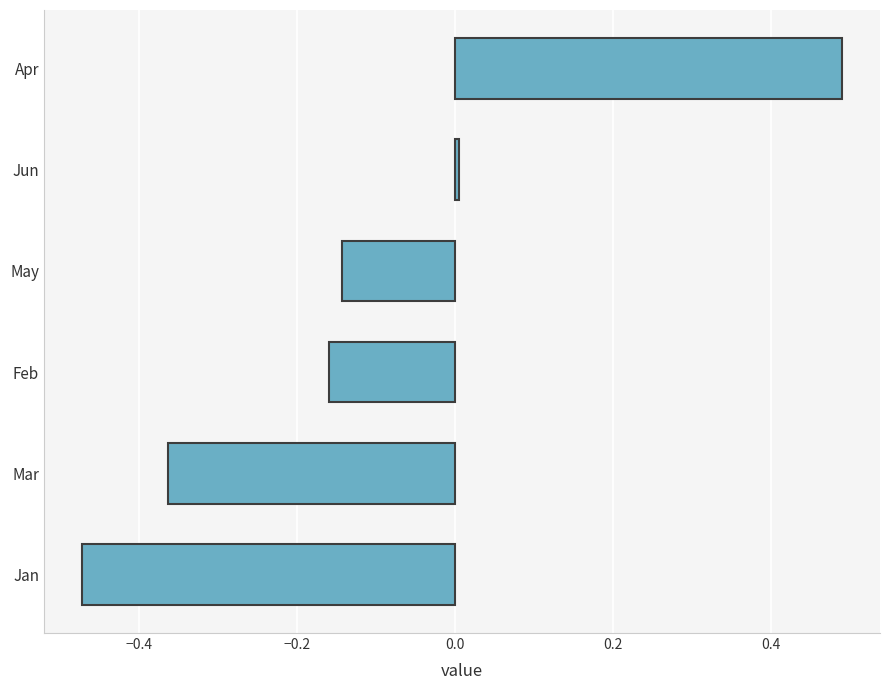

How many data points are less than 0?

4